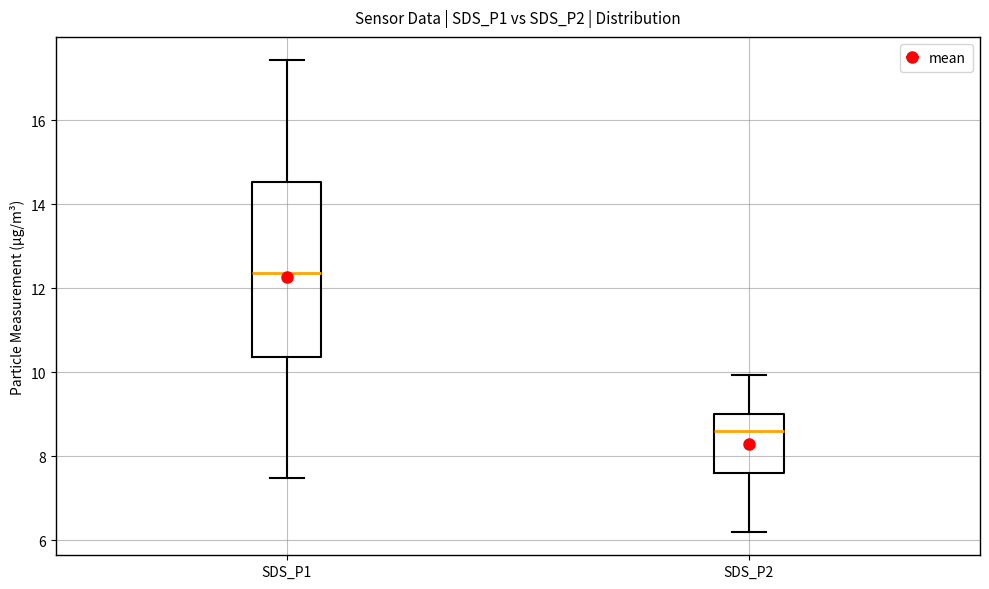

Which box's median line is the highest?

SDS_P1